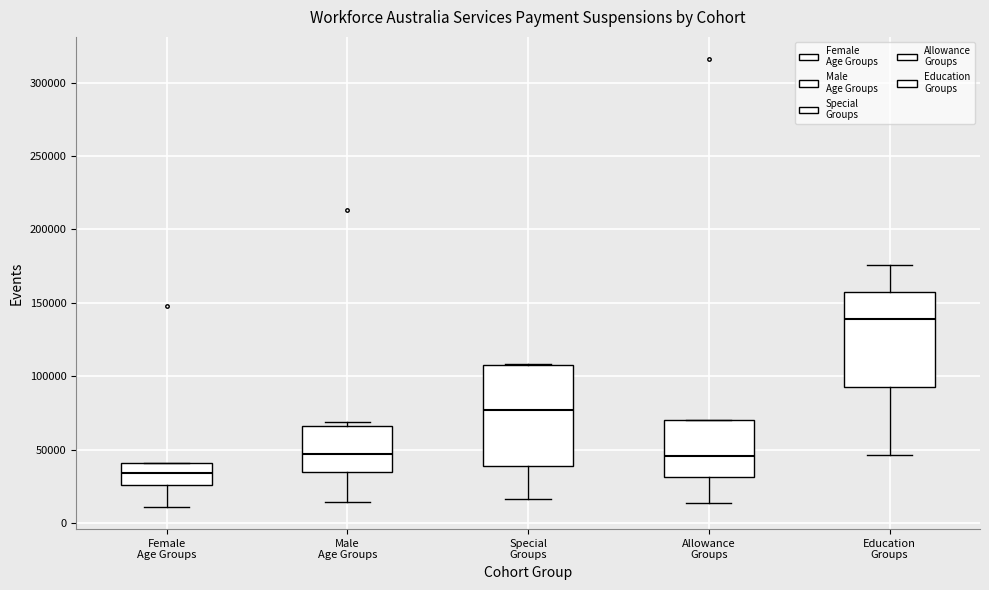

Where is the lower edge of the box for Education Groups on the y-axis? The values are not printed on the chart, so give them approximately, as read against the axis.

95000